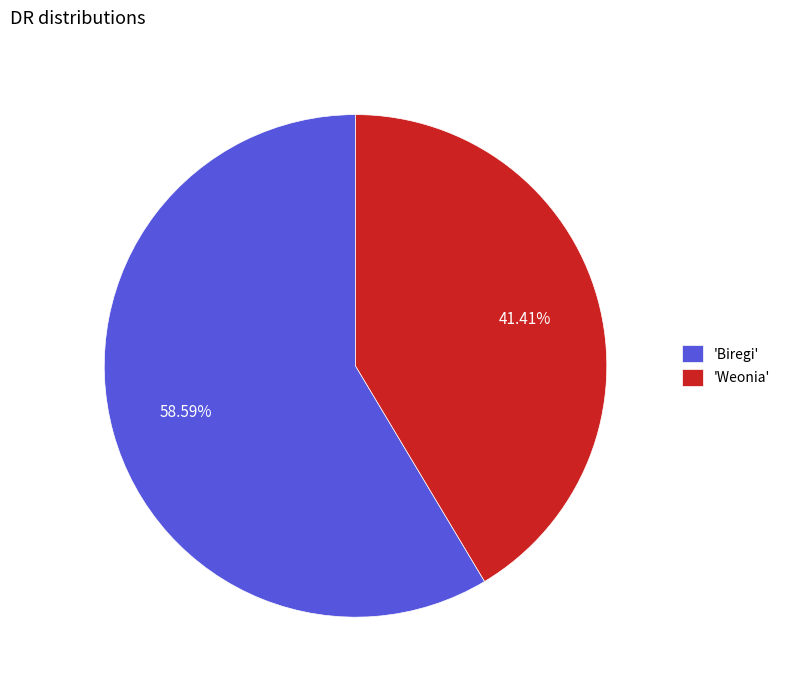

What is the largest slice in the pie chart?

'Biregi'